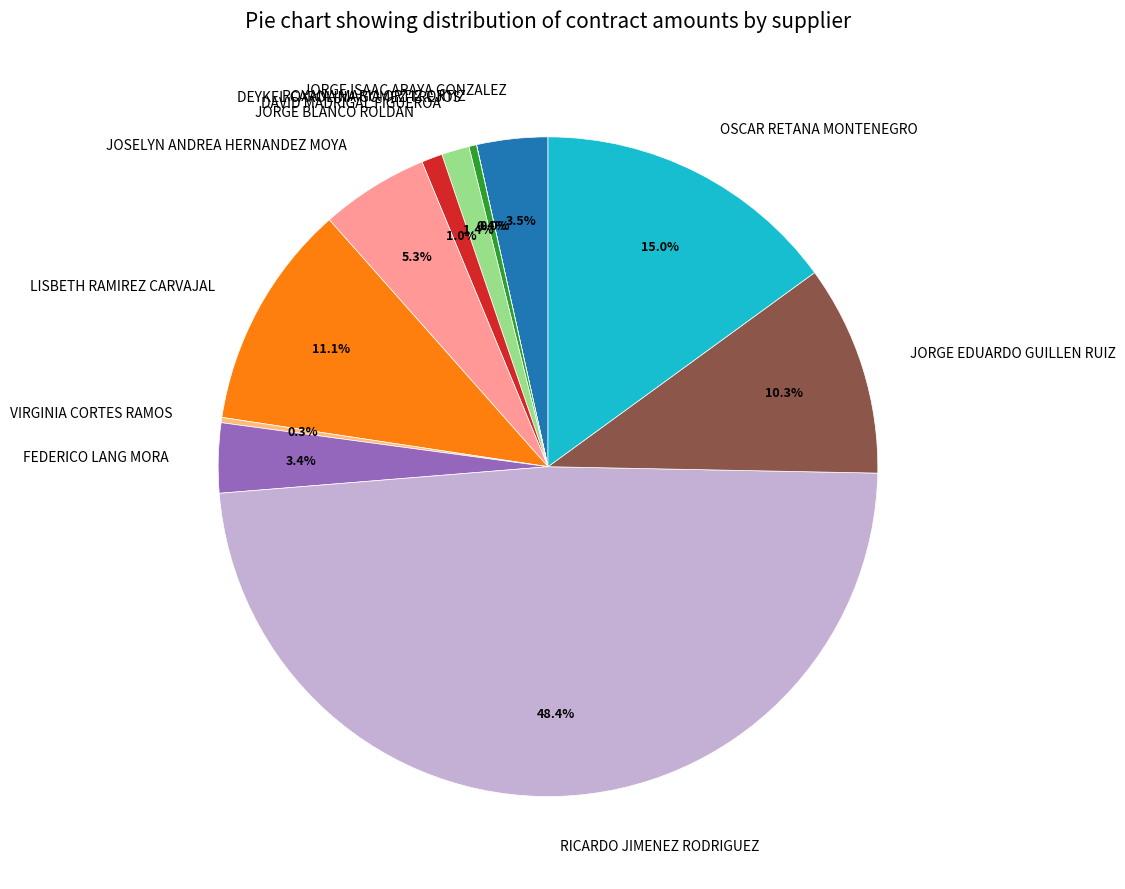

Approximately how many times larger is the value at RICARDO JIMENEZ RODRIGUEZ compared to DEYKEL CAROLINA GOMEZ TREJOS?

129.3